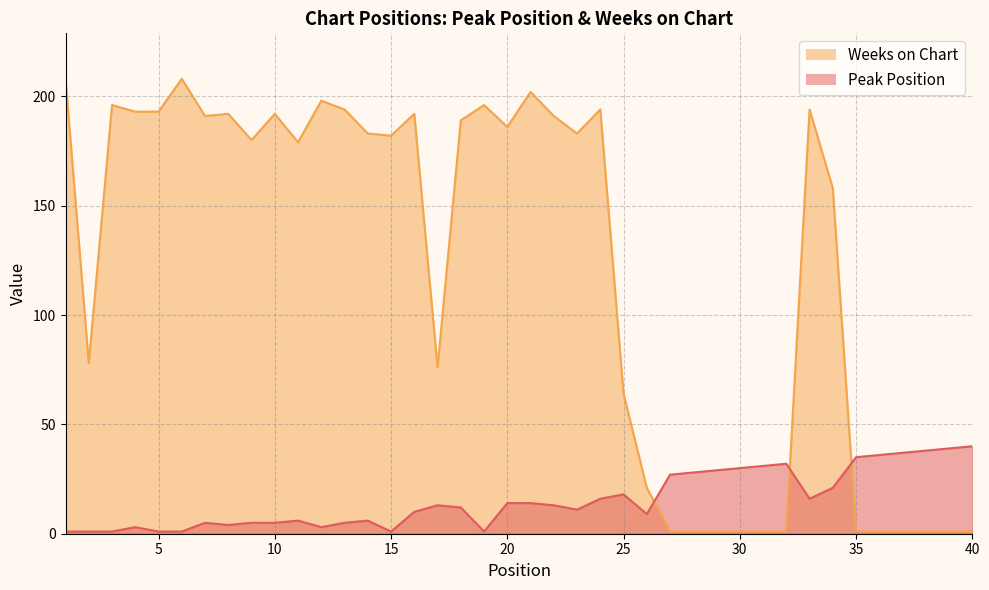

What is the difference between the maximum and minimum values in the Weeks on Chart series?

207